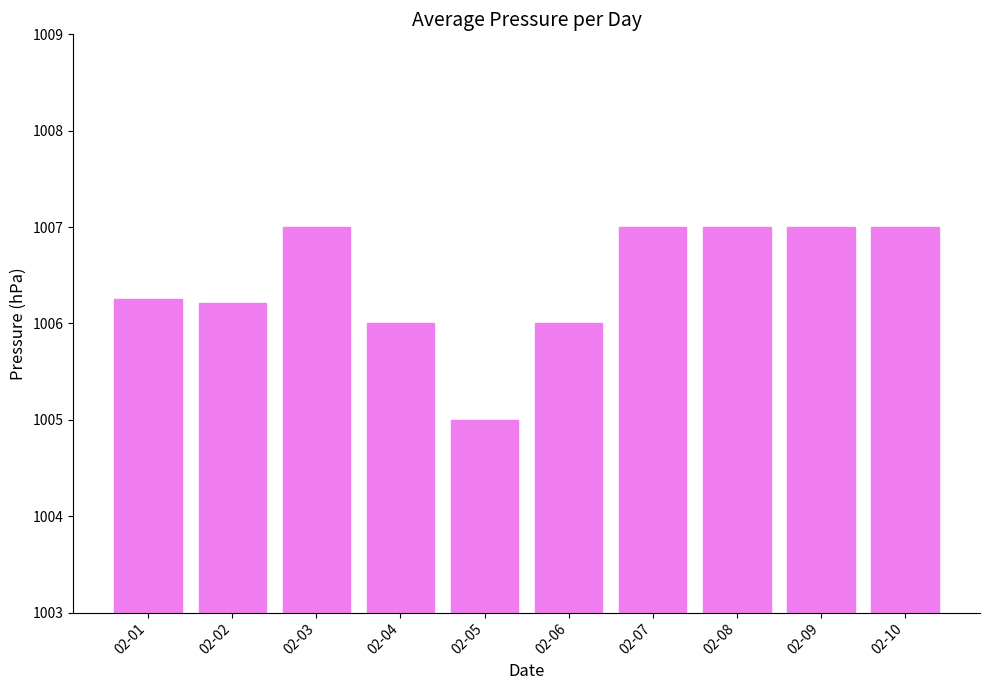

What is the ratio of the value at 02-01 to the value at 02-06?

1.0